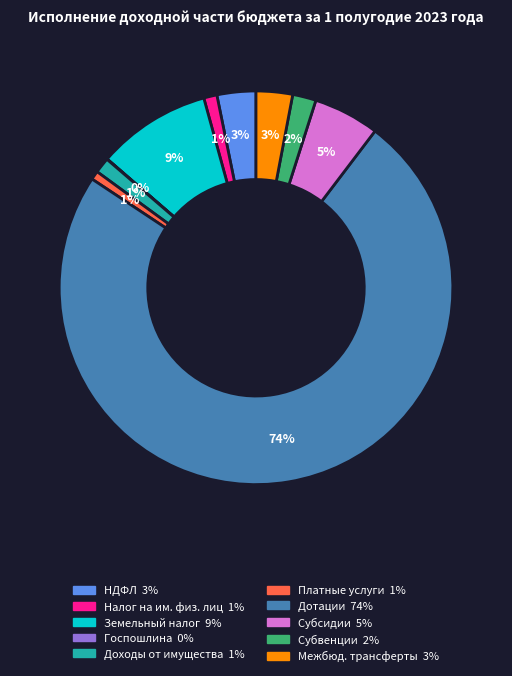

To the nearest percent, what is the average slice percentage?

10%